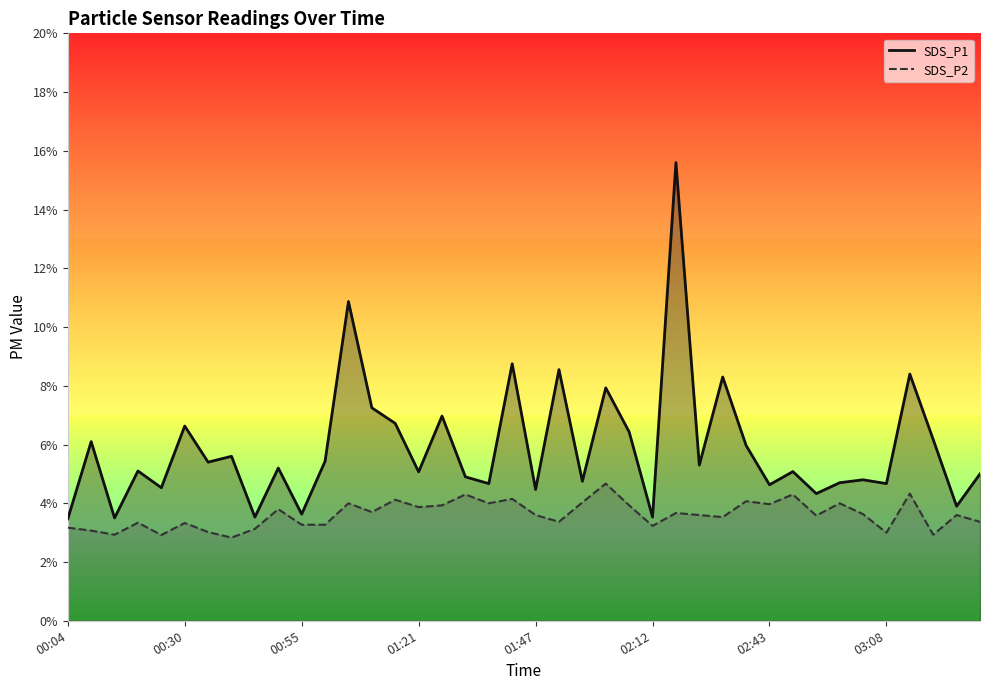

What are all the series names shown in the legend?

SDS_P1, SDS_P2